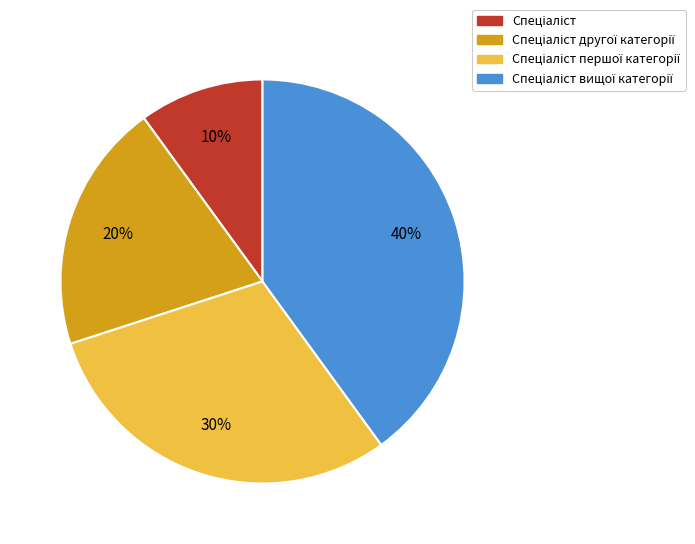

Is there any slice that represents more than half of the pie?

No